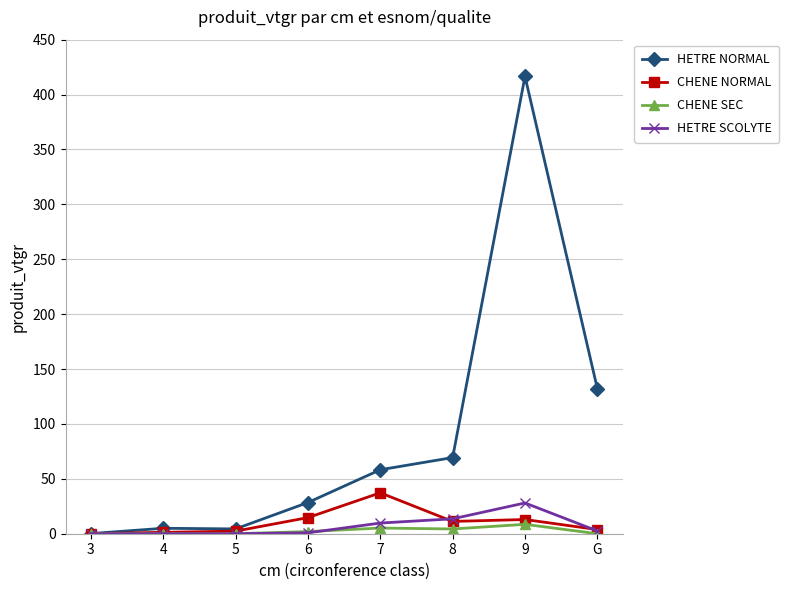

What position from the right is 6?

5